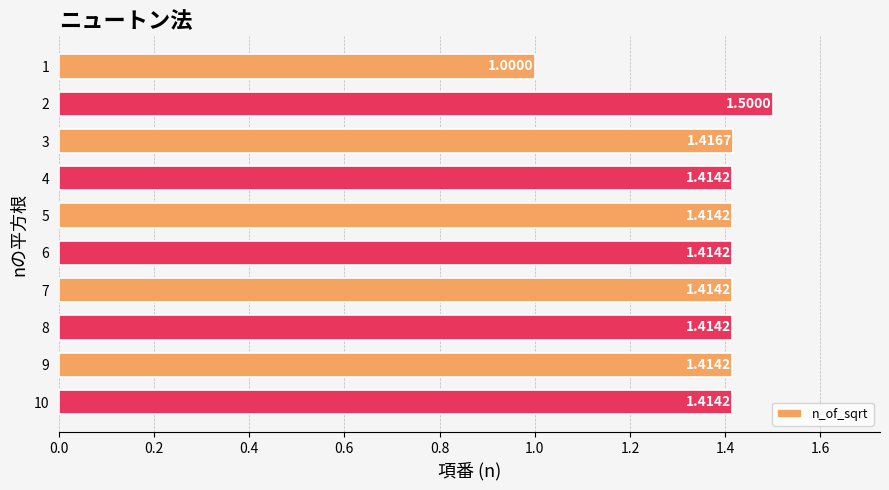

What is the difference between the second highest and minimum values?

0.4